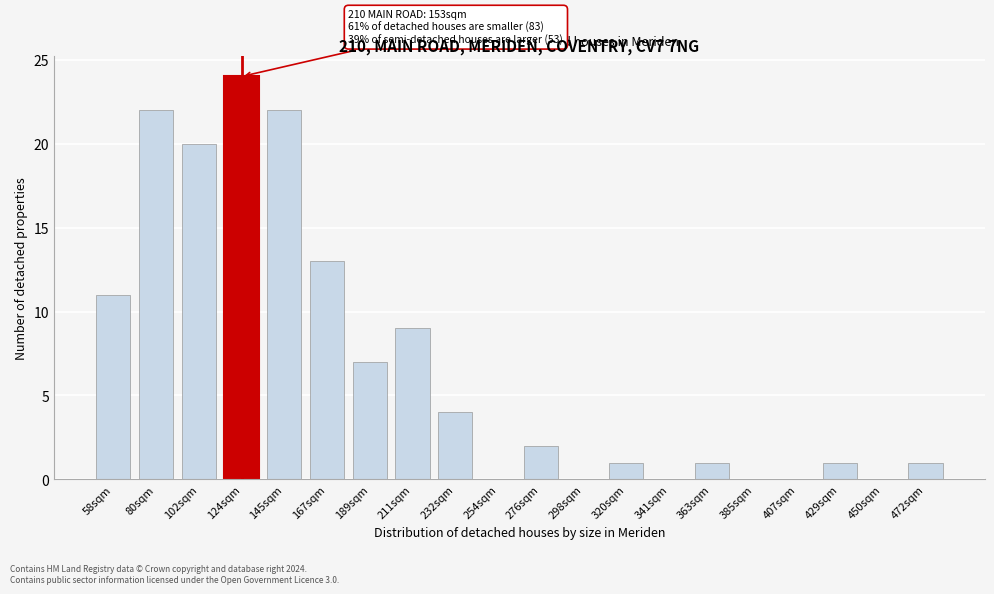

Reading left to right, extract all data points from this chart.

58sqm=11	80sqm=22	102sqm=20	124sqm=24	145sqm=22	167sqm=13	189sqm=7	211sqm=9	232sqm=4	254sqm=0	276sqm=2	298sqm=0	320sqm=1	341sqm=0	363sqm=1	385sqm=0	407sqm=0	429sqm=1	450sqm=0	472sqm=1